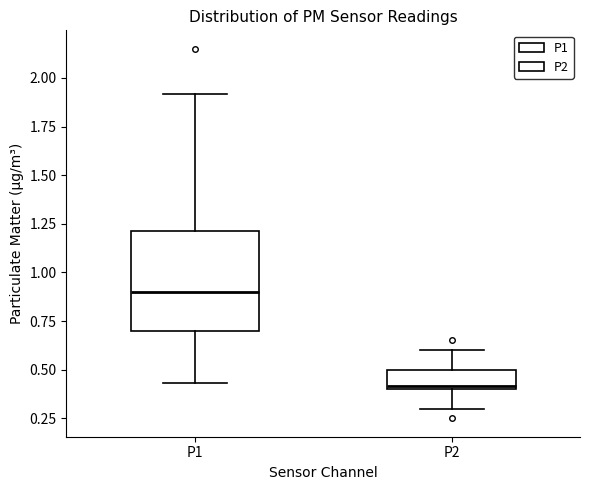

Which box's median line is the lowest?

P2